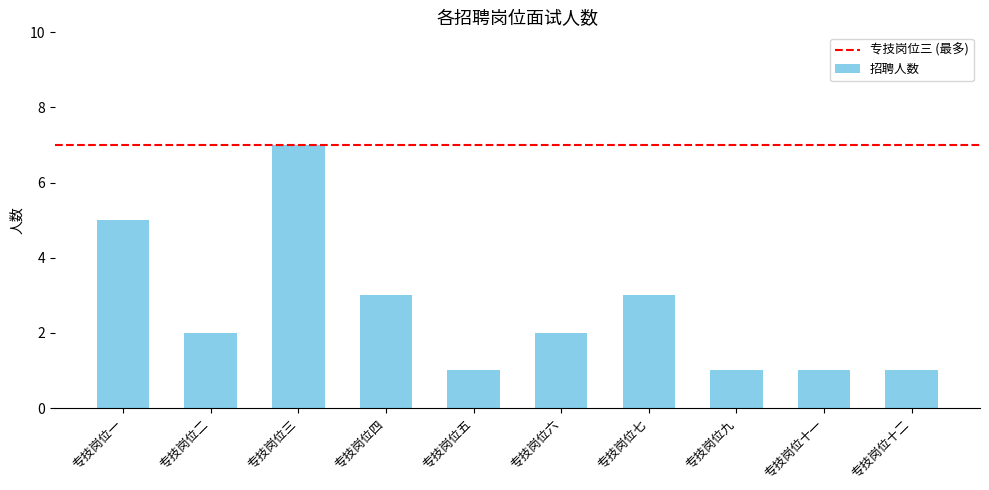

Reading right to left, transcribe all the data shown in this chart.

1	1	1	3	2	1	3	7	2	5